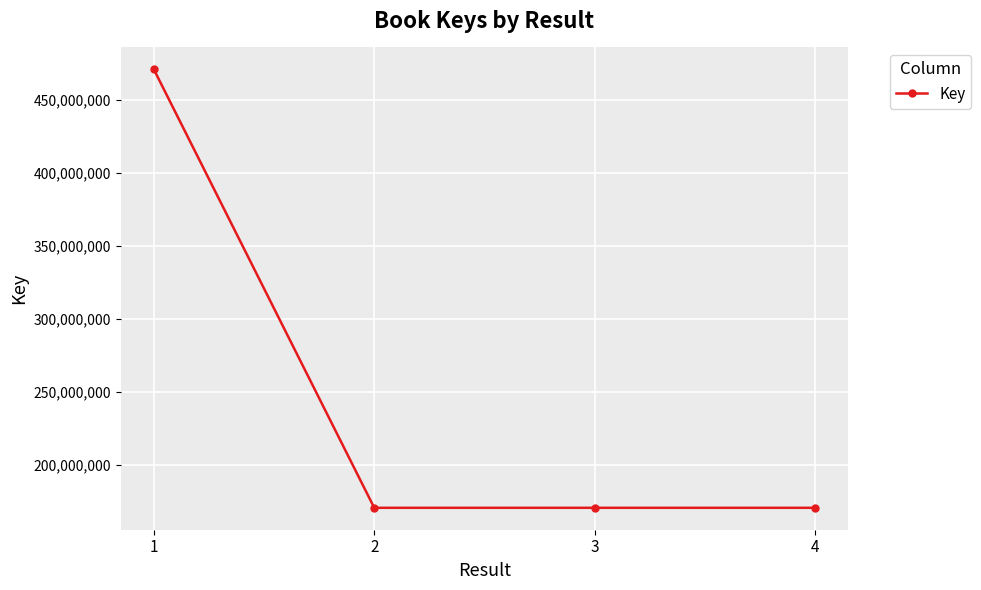

True or false: the data shows 233532436 at 4.

False